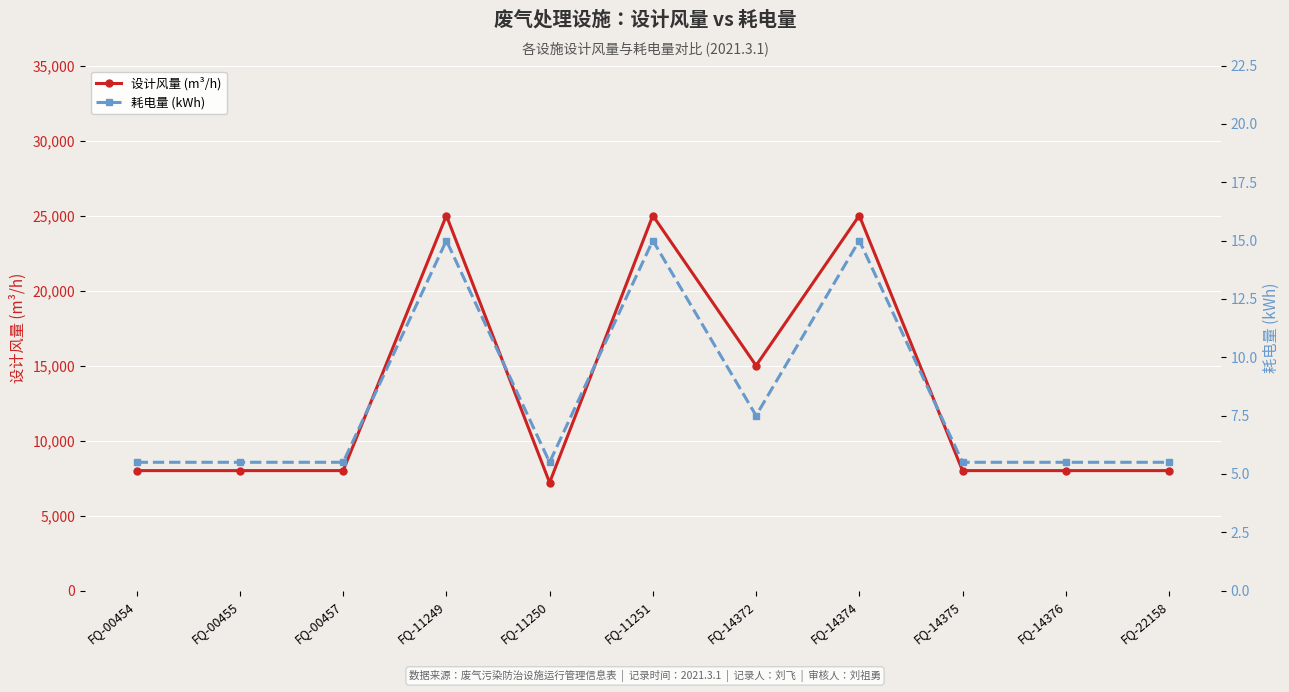

At which category is the sum across all series the highest?

FQ-11249